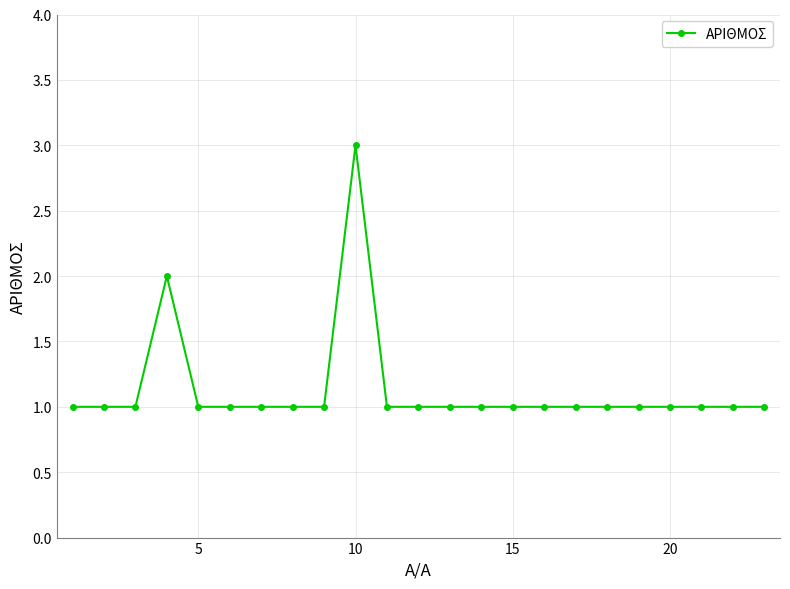

What is the sum of all values?

26